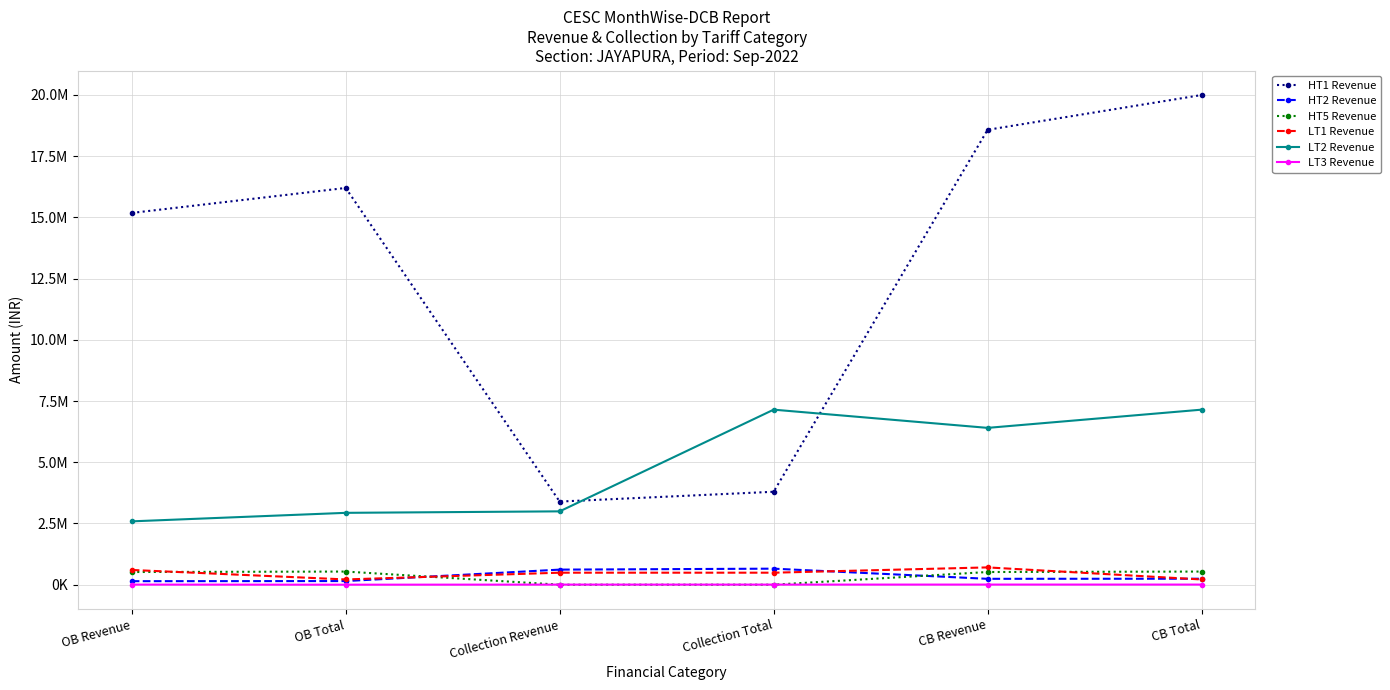

Reading right to left, what are all the values shown in this chart?

HT1 Revenue: 19994674.0	18573882.1	3794785.0	3394659.7	16199889.0	15179222.4
HT2 Revenue: 243904.5	239993.4	654478.0	615389.0	148225.5	143562.8
HT5 Revenue: 536323.8	517802.0	0.0	0.0	536323.8	517802.0
LT1 Revenue: 213064.6	705810.9	489961.9	489961.9	214469.0	601652.8
LT2 Revenue: 7147056.2	6403306.0	7147056.2	2994627.0	2934035.0	2586462.3
LT3 Revenue: 4794.0	4624.9	3727.0	3503.0	265.9	4279.5